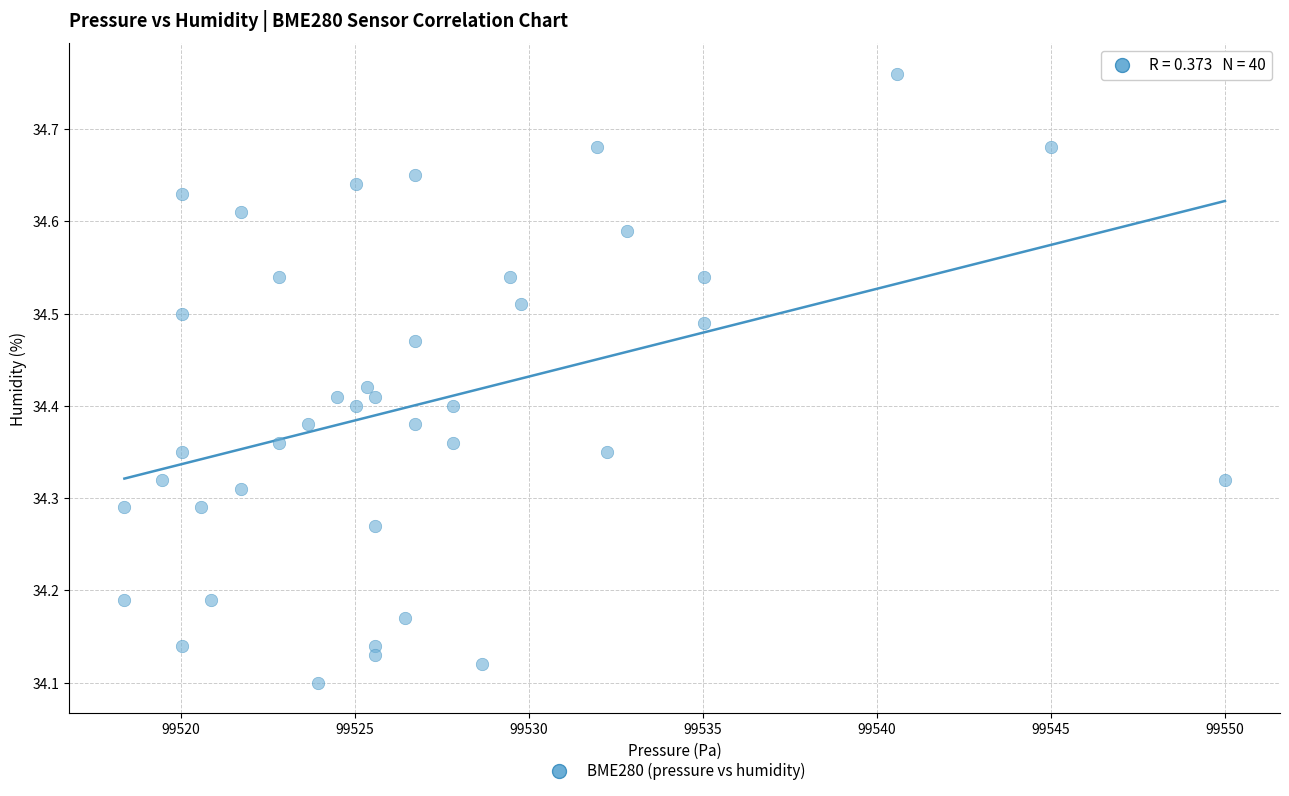

What is the range of X values (max minus min)?

31.6